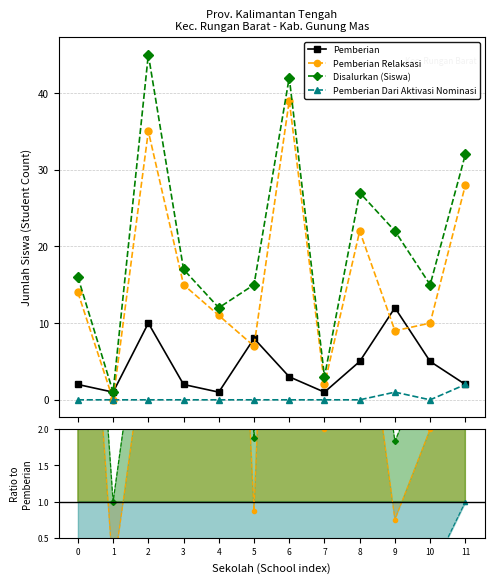

At which category is the sum across all series the highest?

2